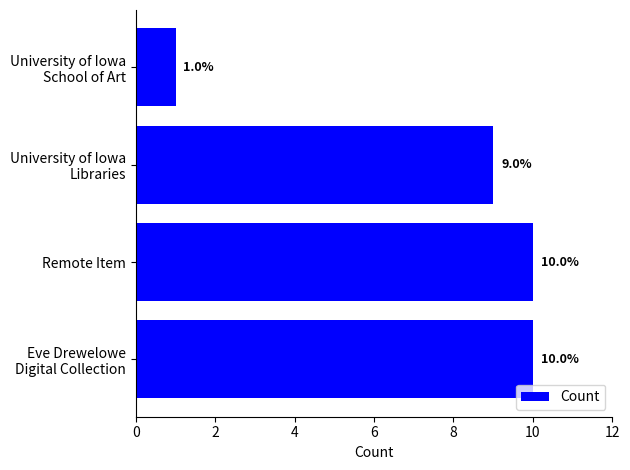

What is the difference between the maximum and minimum values?

9